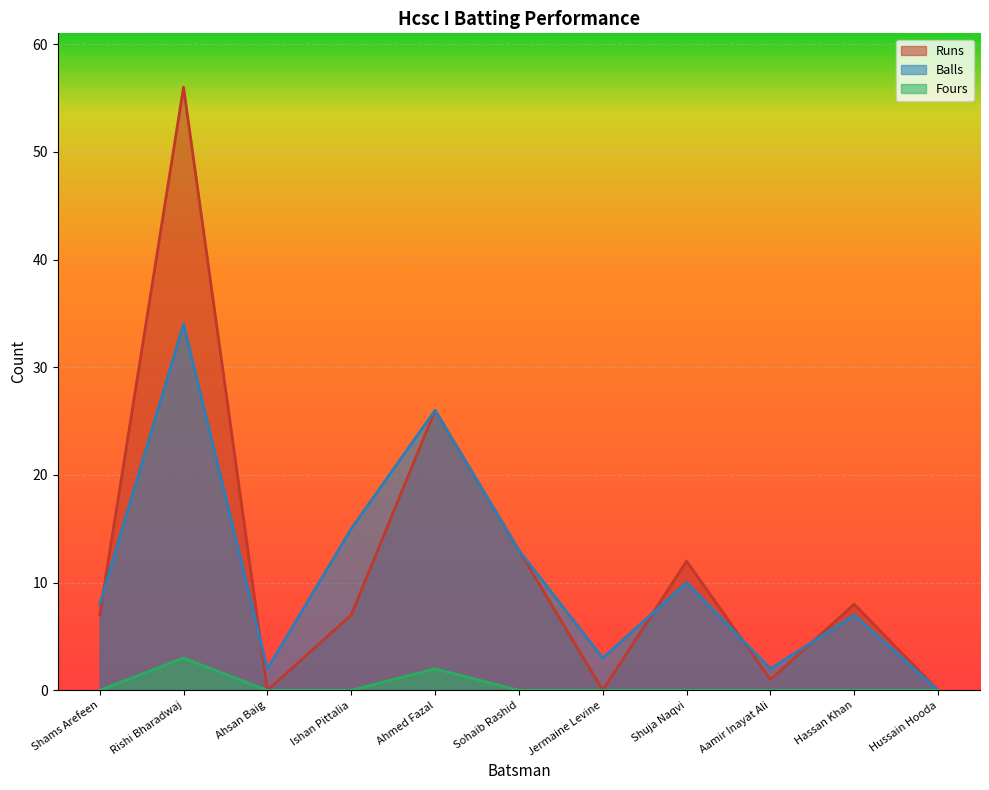

Reading right to left, what are all the values shown in this chart?

Runs: 0	8	1	12	0	13	26	7	0	56	7
Balls: 0	7	2	10	3	13	26	15	2	34	8
Fours: 0	0	0	0	0	0	2	0	0	3	0